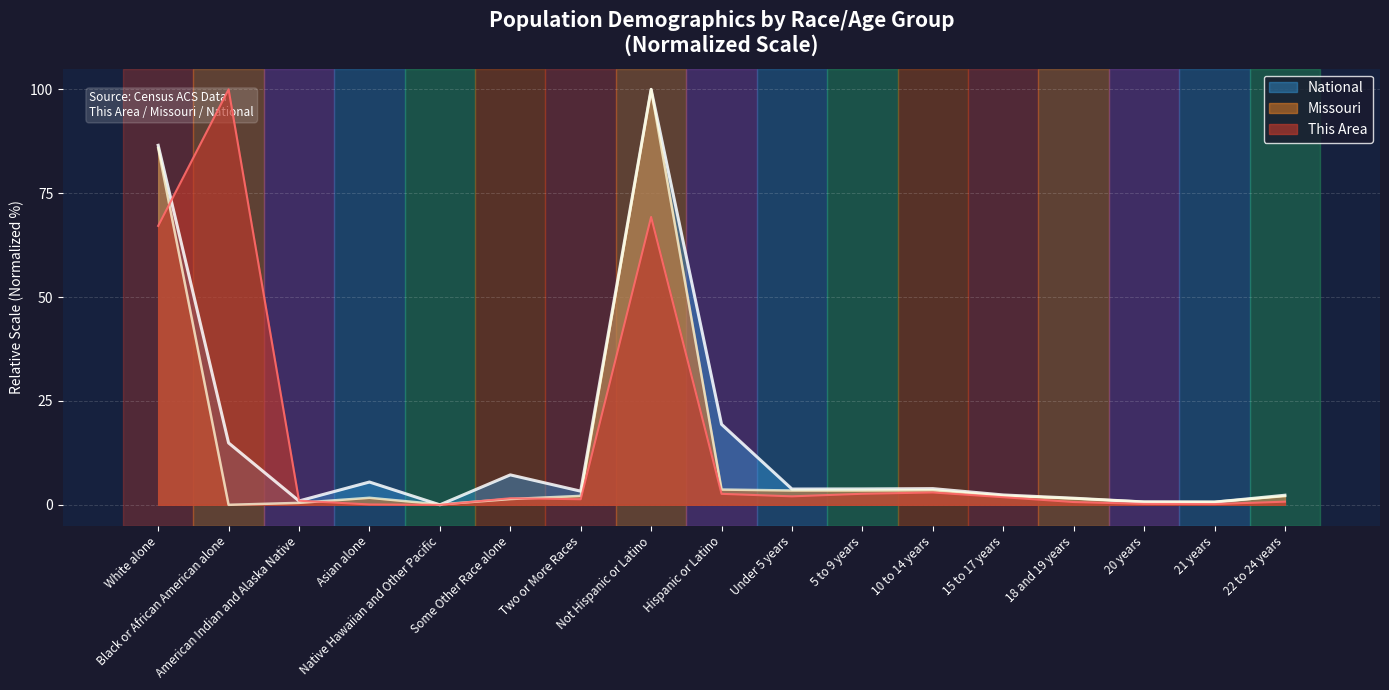

What is the maximum value for Missouri?

100.0